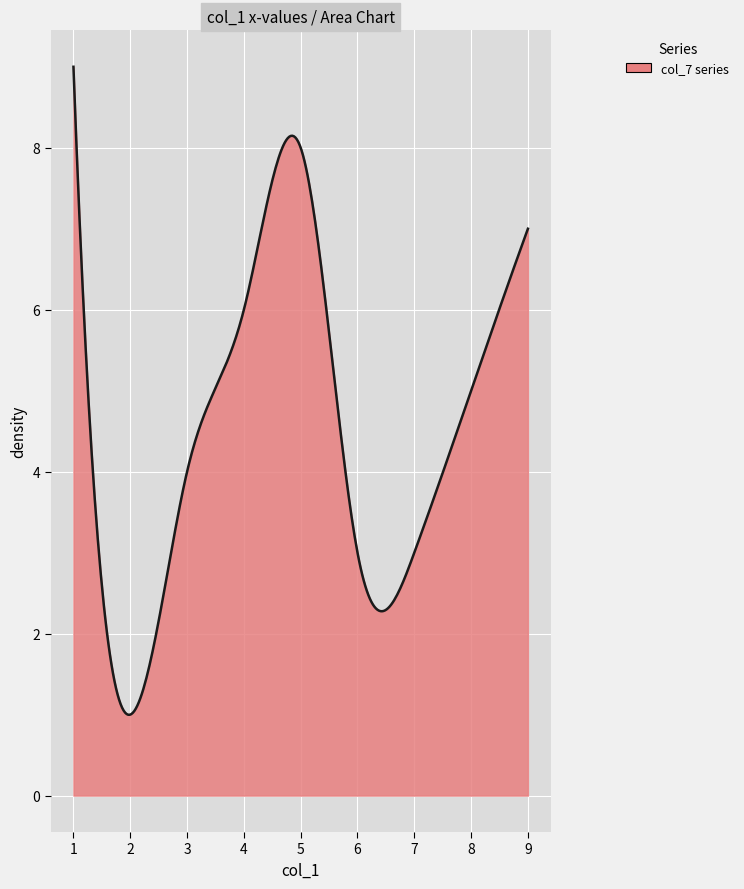

How many lines are shown in the chart?

1